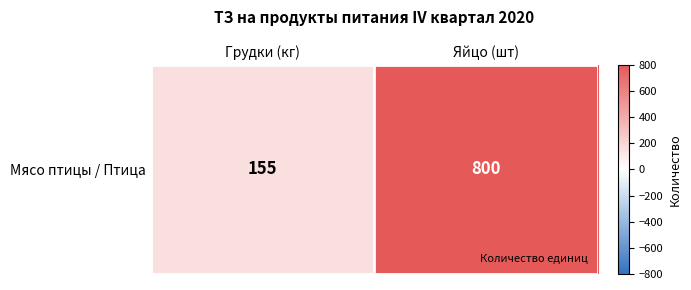

What value does the data have at Грудки (кг), to the nearest 100?

200